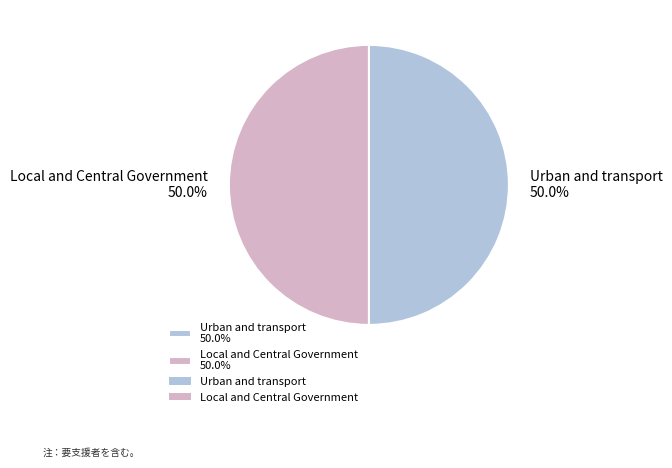

Approximately how many times larger is the value at Urban and transport 50.0% compared to Local and Central Government 50.0%?

1.0